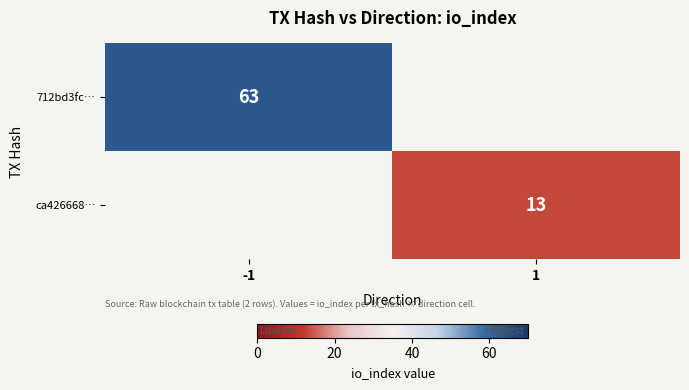

True or false: 712bd3fc… has a value of 24 at -1.

False